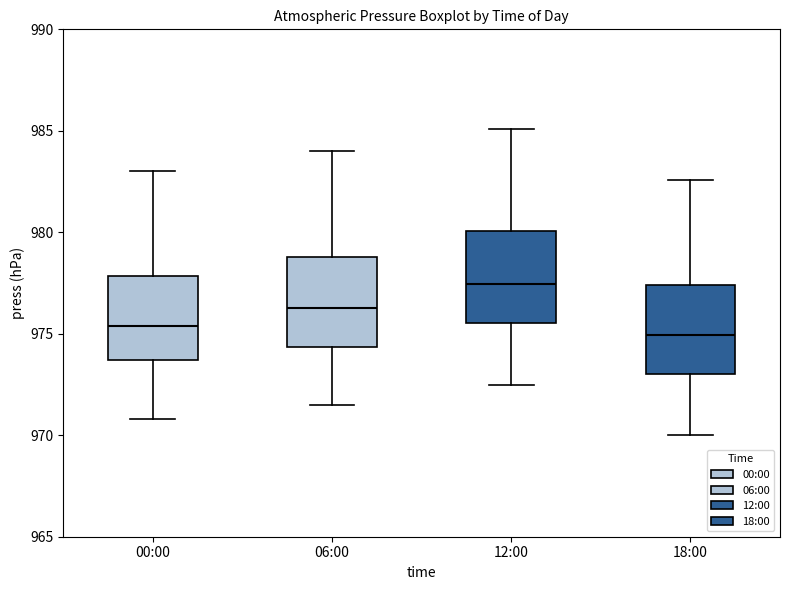

Reading left to right, transcribe this box plot: for each box, give where its median line is, the range the box spans, and where its two whiskers end, as read against the y-axis. The values are not printed on the chart, so give them approximately, as read against the axis.

00:00: median 975.5, box 973.5 to 978.0, whiskers 971.0 to 983.0
06:00: median 976.5, box 974.5 to 979.0, whiskers 971.5 to 984.0
12:00: median 977.5, box 975.5 to 980.0, whiskers 972.5 to 985.0
18:00: median 975.0, box 973.0 to 977.5, whiskers 970.0 to 982.5